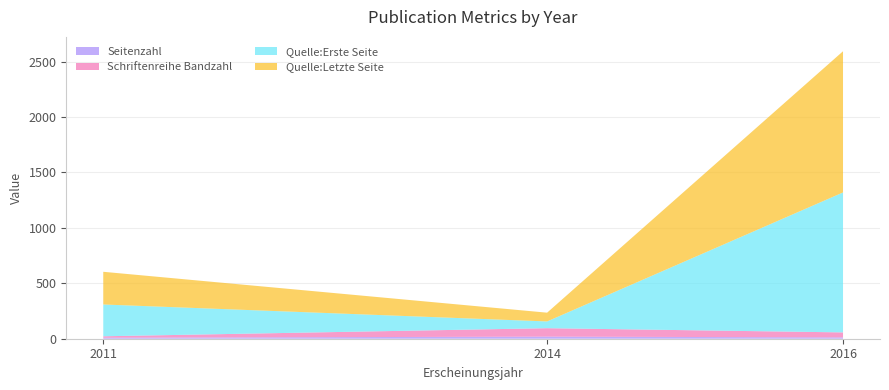

Reading left to right, what are all the values shown in this chart?

Seitenzahl: 2011=9	2014=19	2016=12
Schriftenreihe Bandzahl: 2011=13	2014=76	2016=45
Quelle:Erste Seite: 2011=287	2014=61	2016=1263
Quelle:Letzte Seite: 2011=295	2014=79	2016=1274